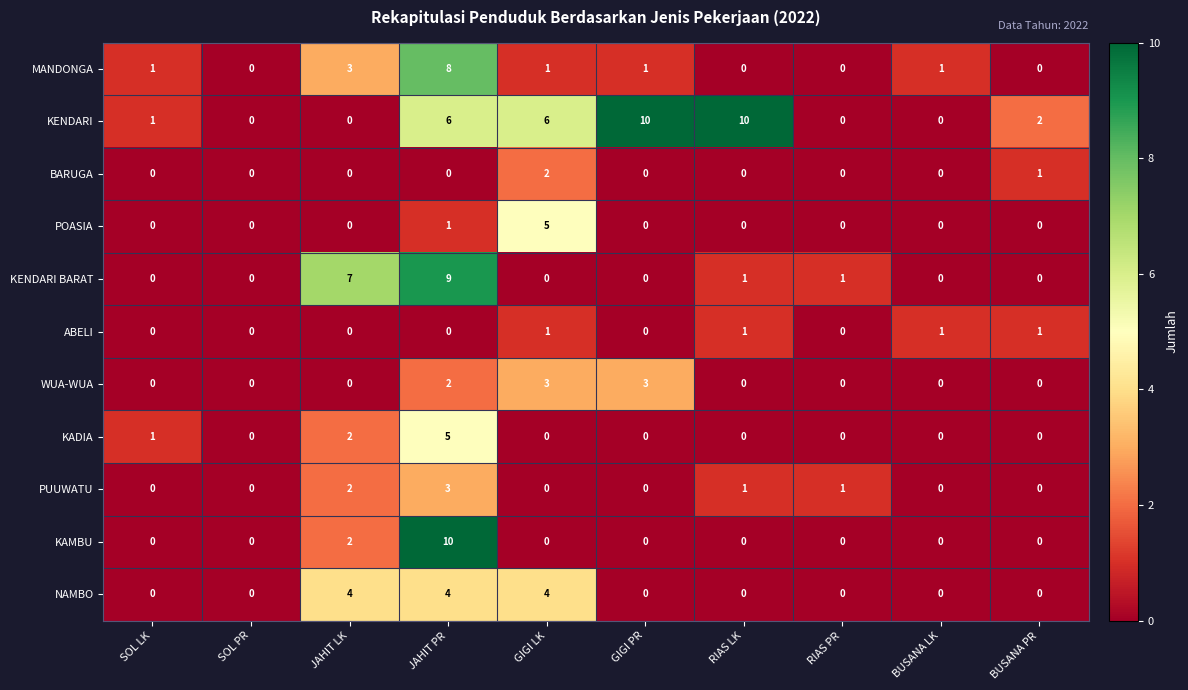

Is the value of PUUWATU at SOL LK greater than the value of WUA-WUA at GIGI PR?

No